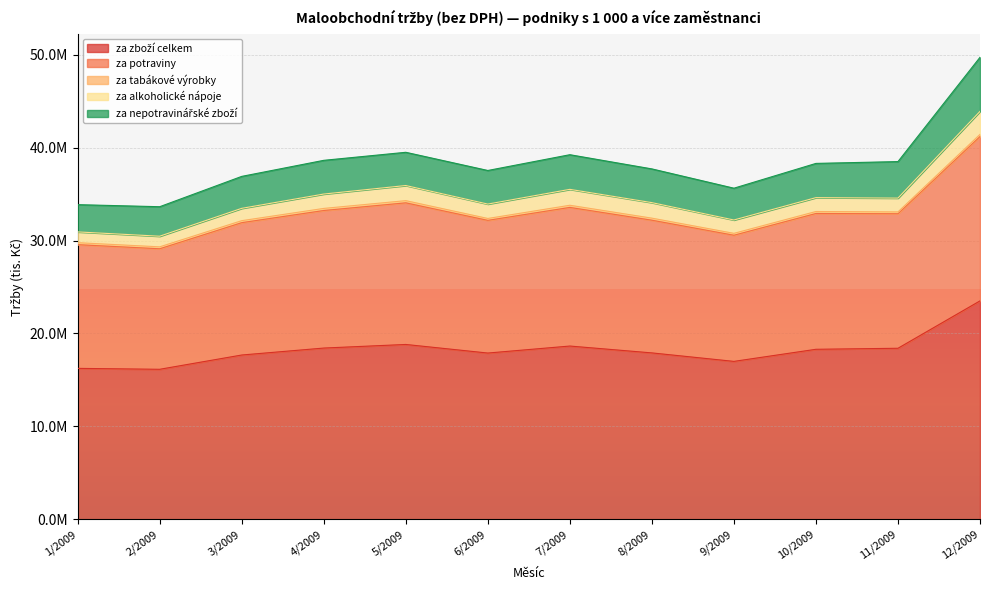

What are all the series names shown in the legend?

za zboží celkem, za potraviny, za tabákové výrobky, za alkoholické nápoje, za nepotravinářské zboží